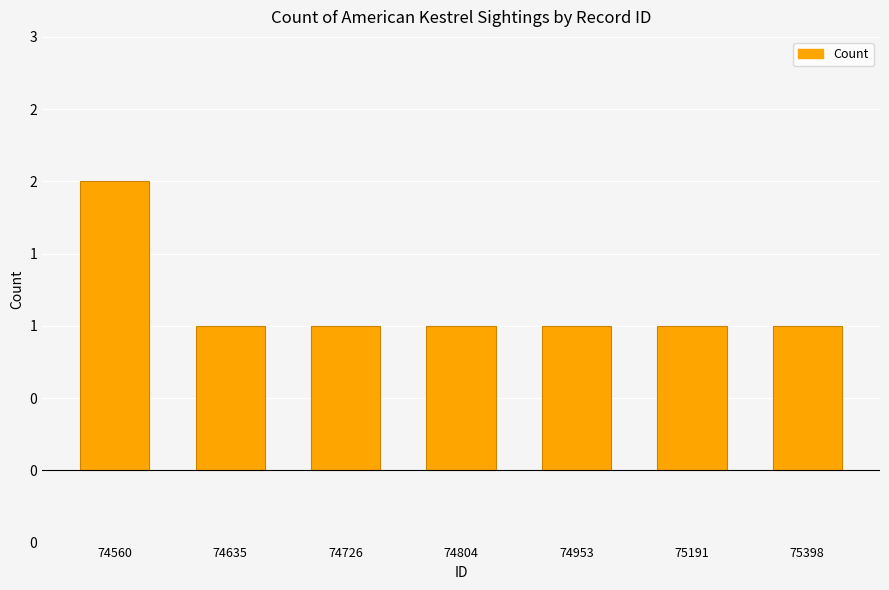

Rank the categories by value from highest to lowest.

74560, 74635, 74726, 74804, 74953, 75191, 75398